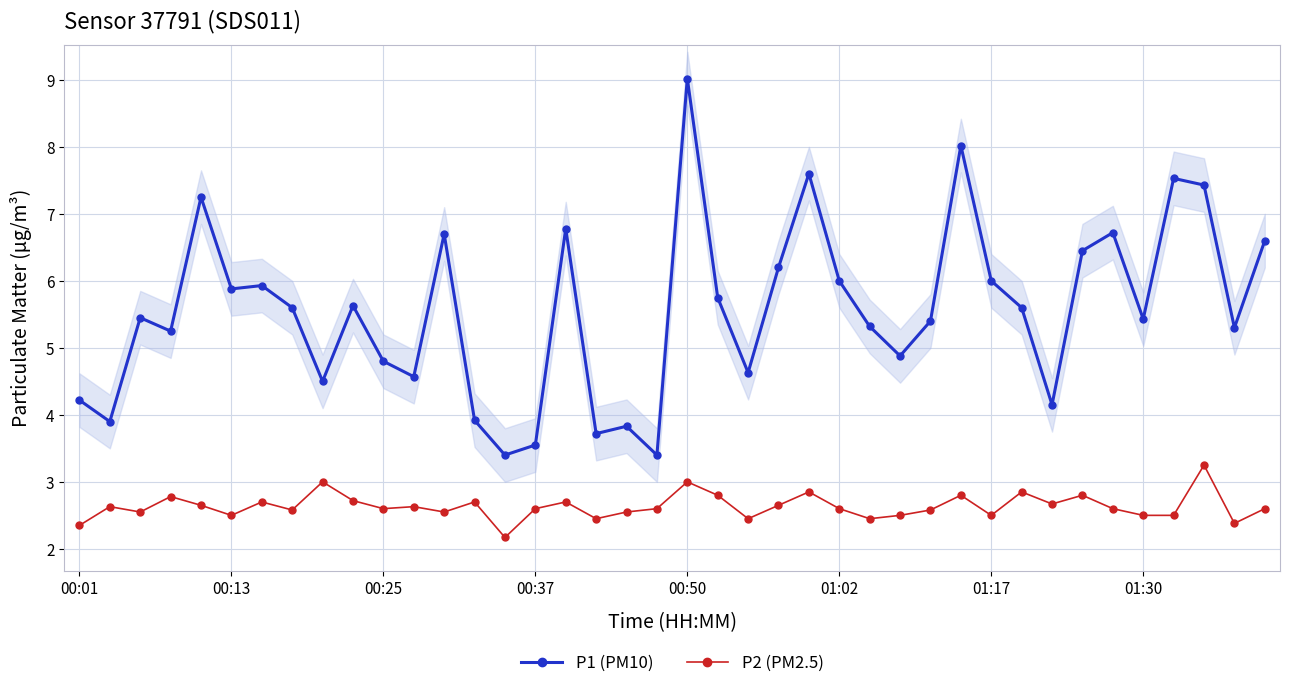

True or false: P1 (PM10) and P2 (PM2.5) cross at least once.

False